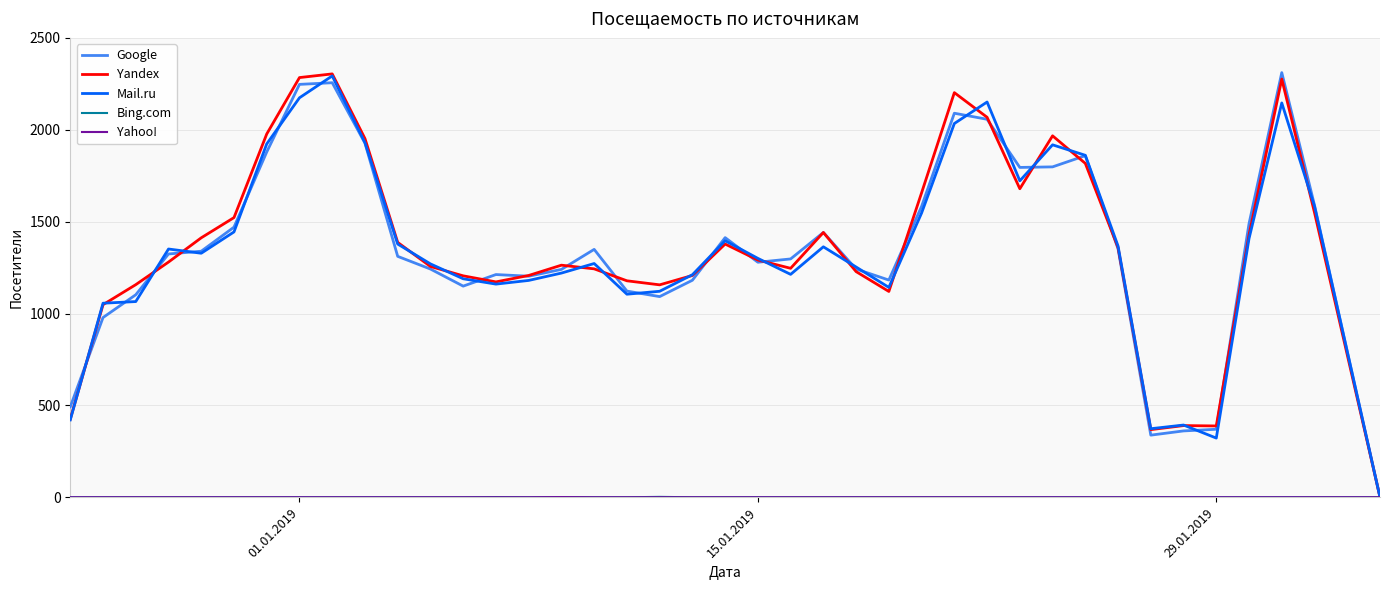

How many interior local valleys does the Google series have?

7